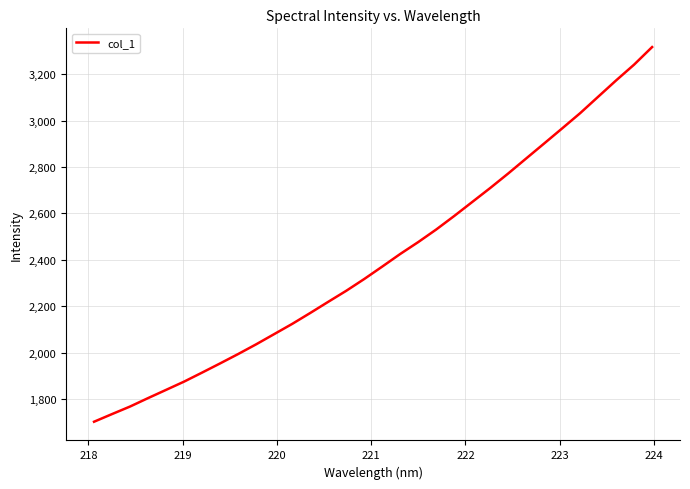

What is the smallest value displayed?

1702.2